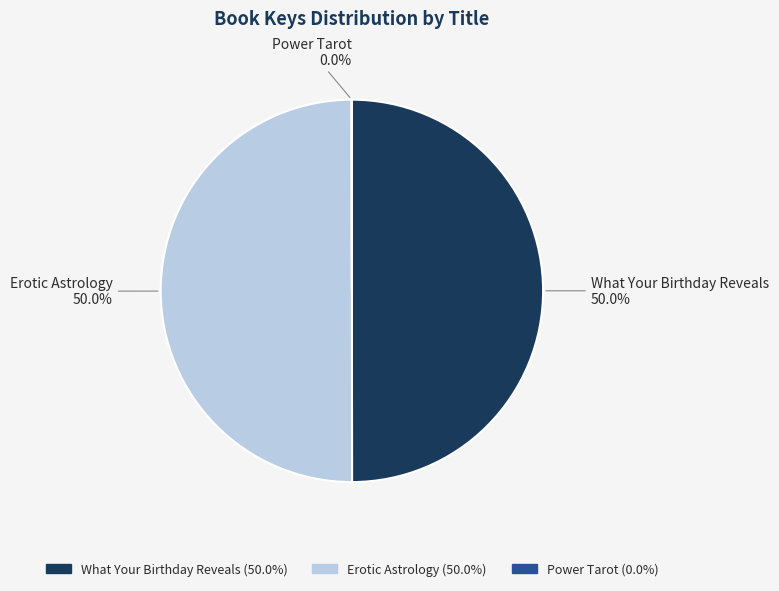

Is the sum of What Your Birthday Reveals and Erotic Astrology greater than half?

Yes